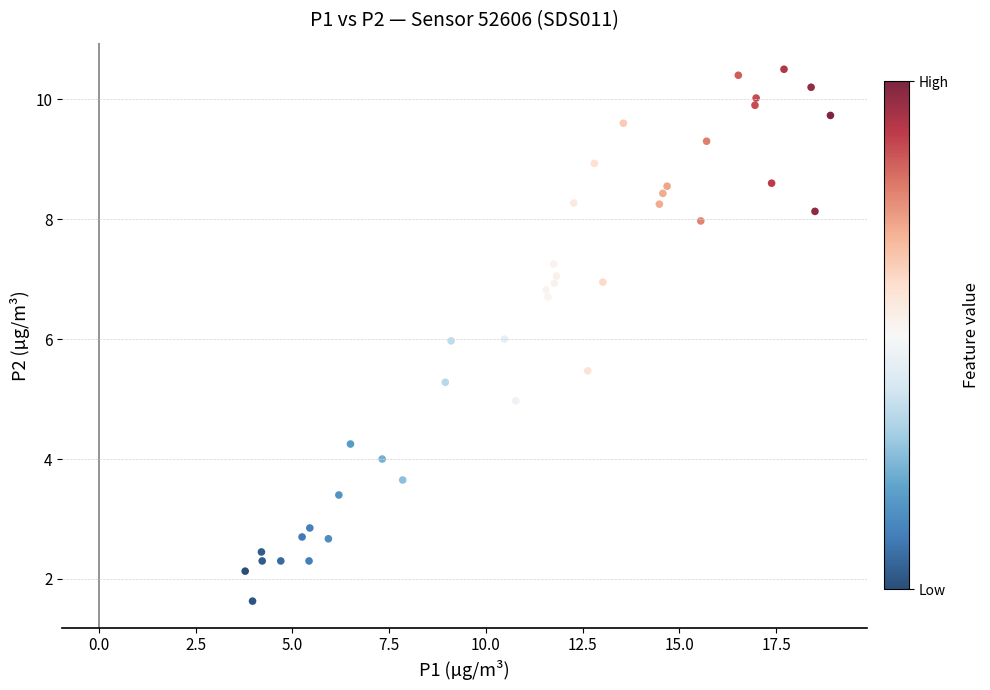

How many data points are displayed?

40